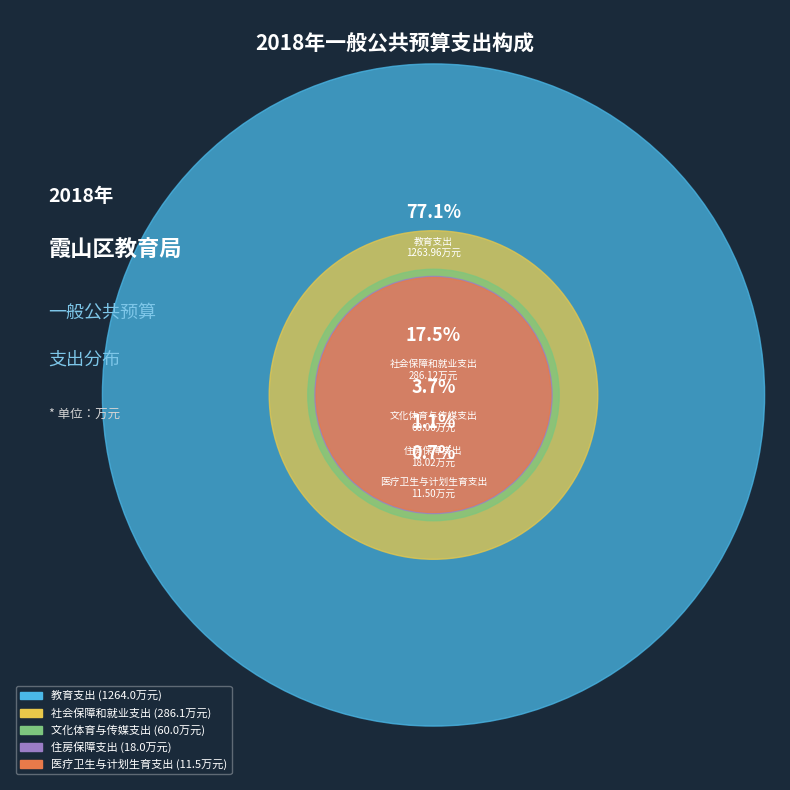

The 文化体育与传媒支出 slice represents 4% of the pie. True or false?

True